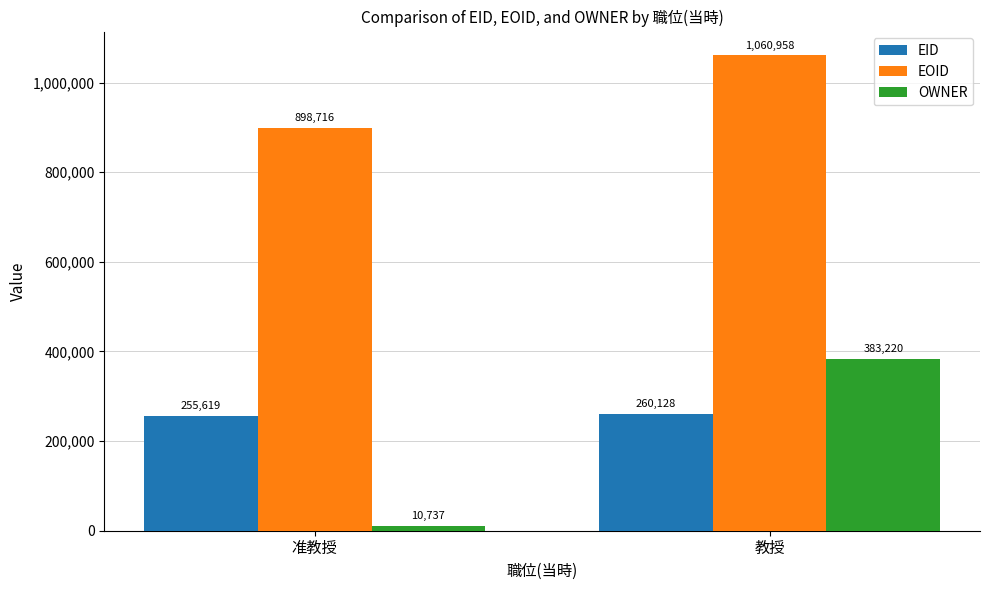

What is the difference between the maximum and minimum values in the EOID series?

162242